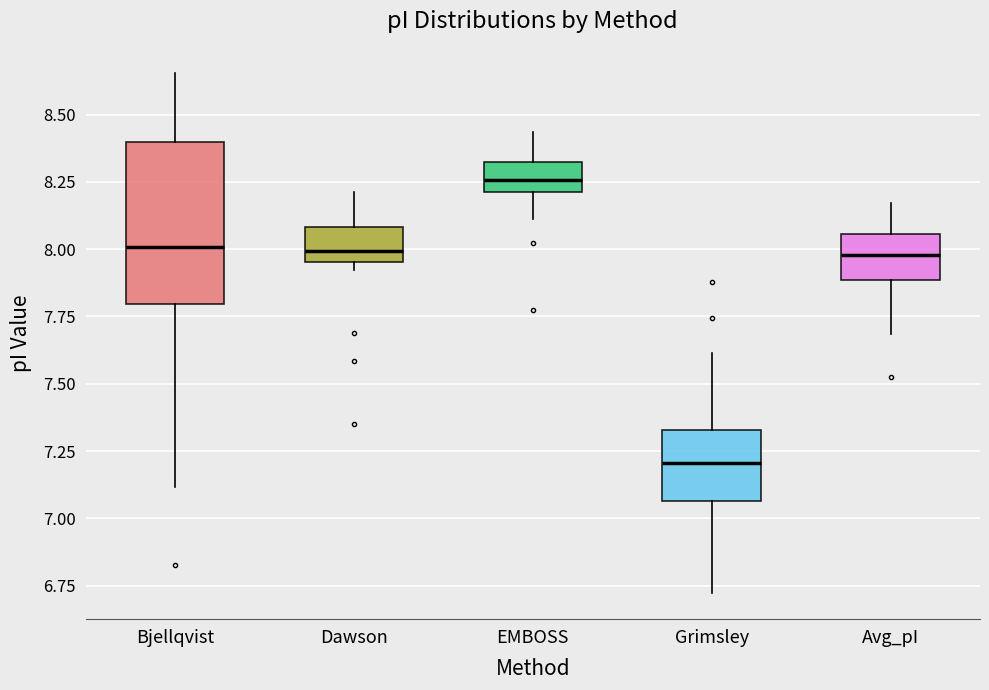

Where does the upper whisker of the box for Grimsley end on the y-axis? The values are not printed on the chart, so give them approximately, as read against the axis.

7.60